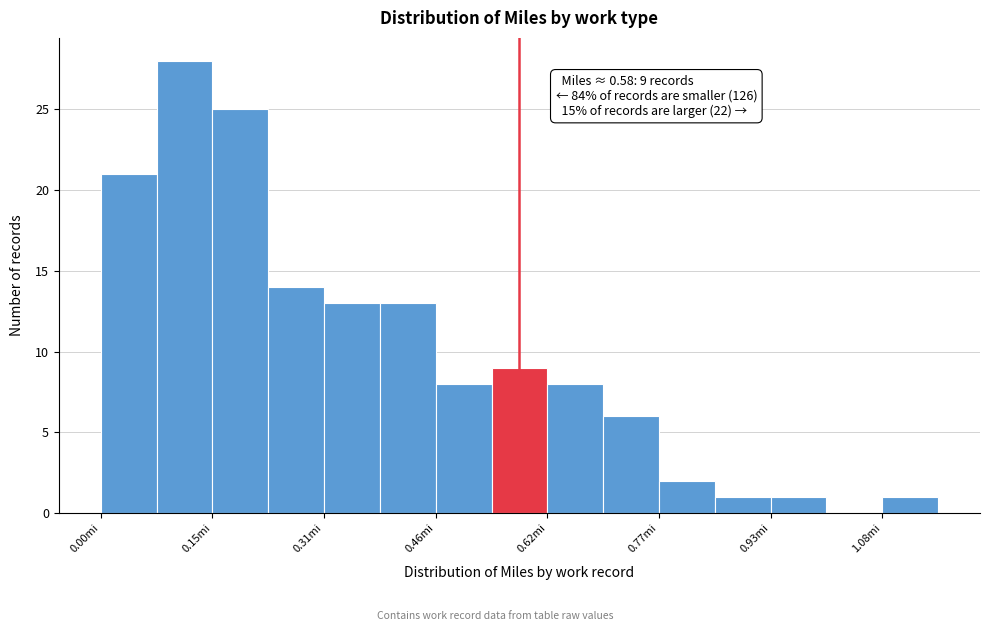

Read against the x-axis, roughly where is the centre of the tallest bar?

0.12